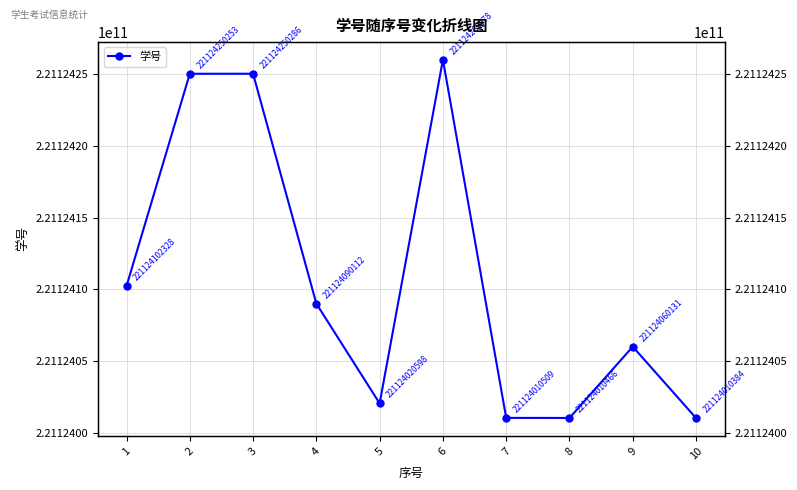

Which category has the lowest value across all series?

10